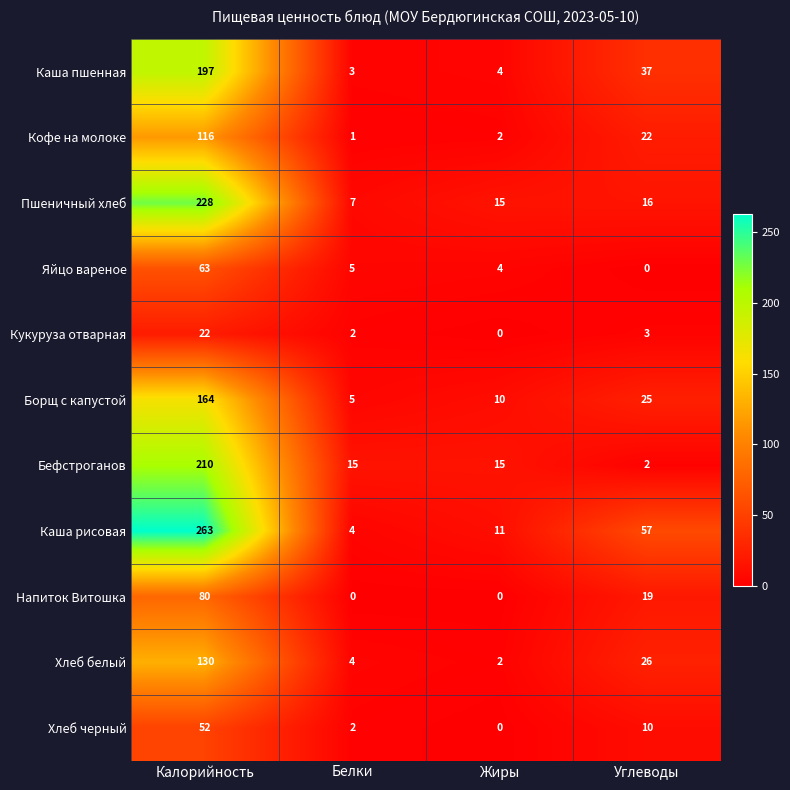

Is it true that Борщ с капустой equals 3 at Жиры?

False